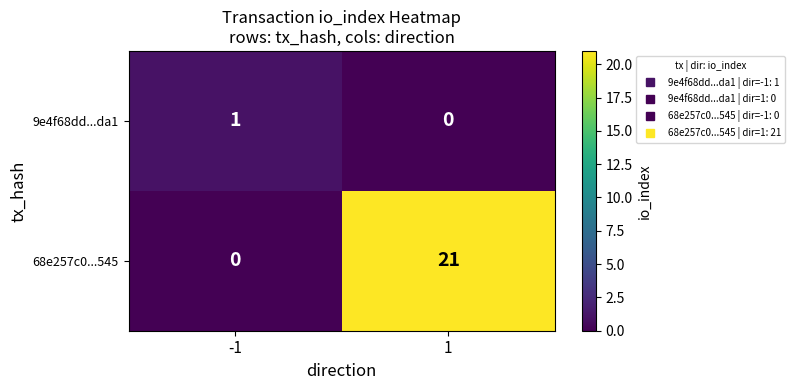

Which series has the widest spread of values?

68e257c0...545